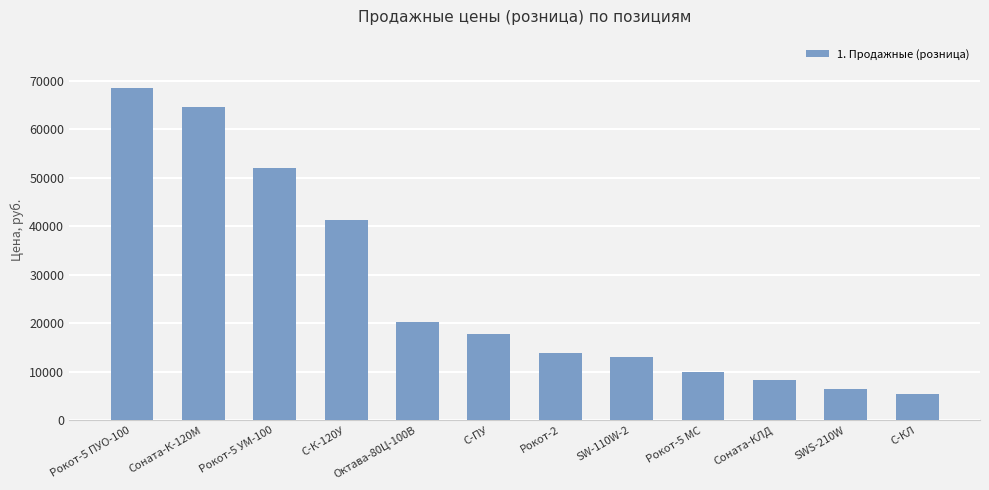

The chart shows a value of 17876 at С-ПУ. True or false?

True